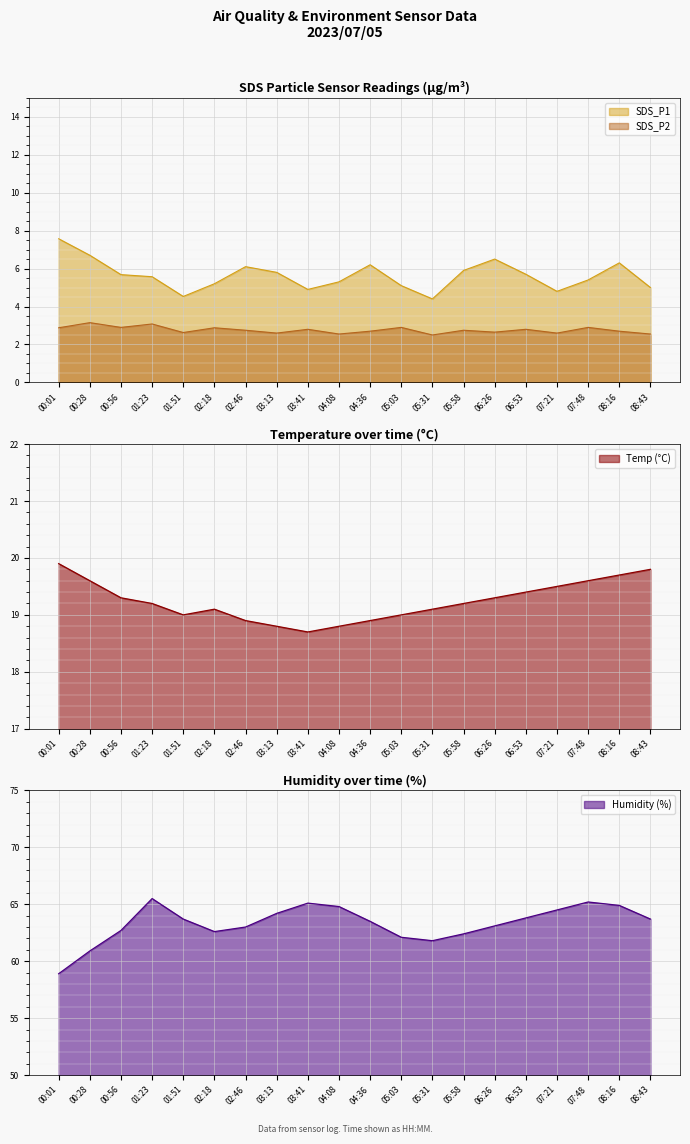

Which category has the highest value in the SDS_P2 series?

00:28